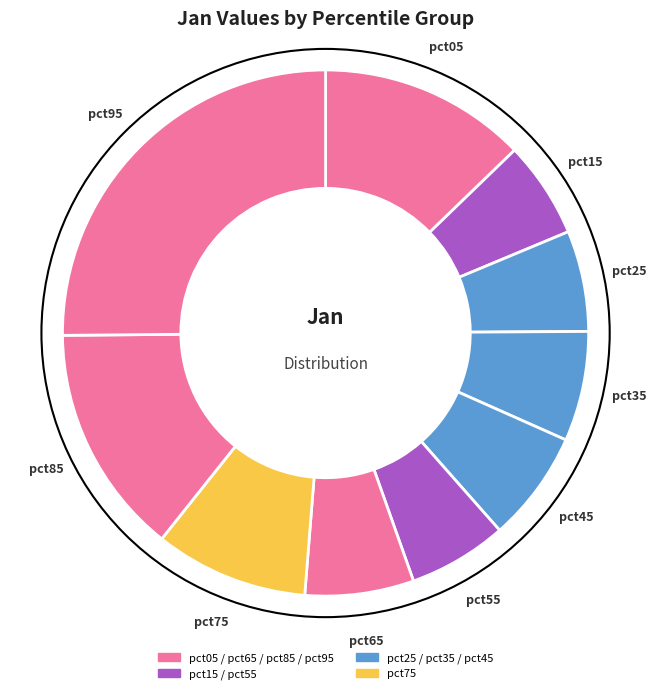

How many segments does this pie chart have?

10